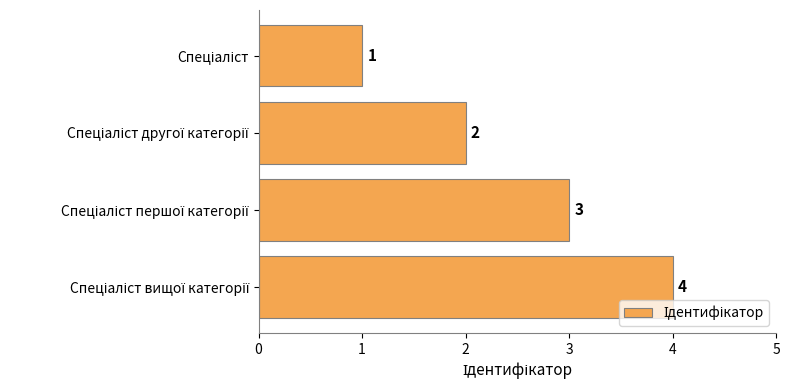

What is the value of the 3rd bar from the top?

3